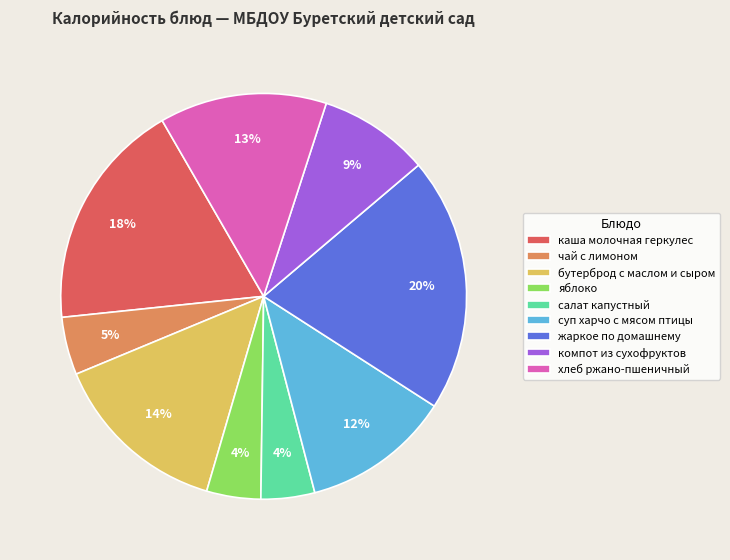

How many segments does this pie chart have?

9